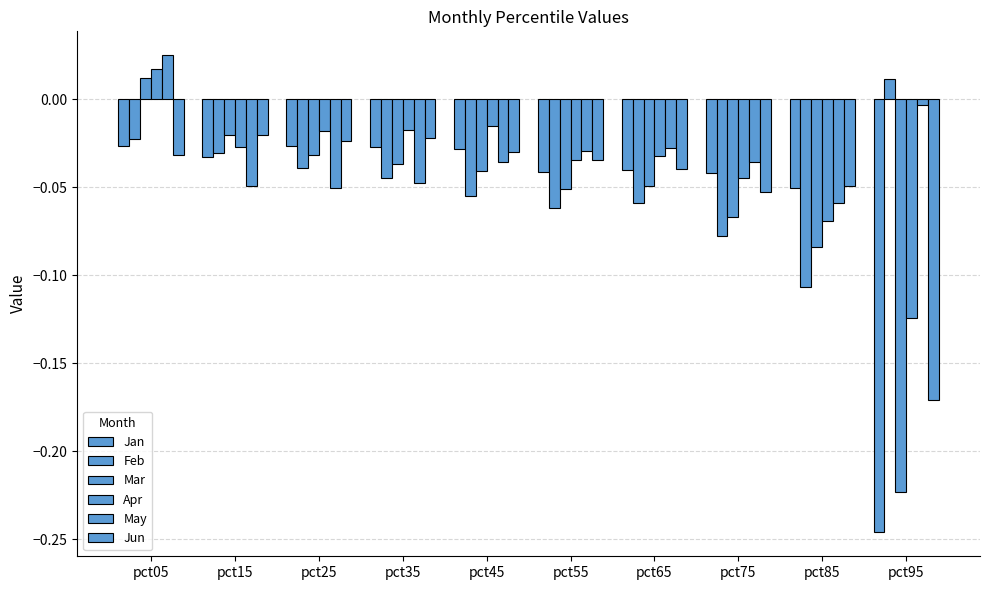

Is it true that Apr equals -0.0 at pct35?

False